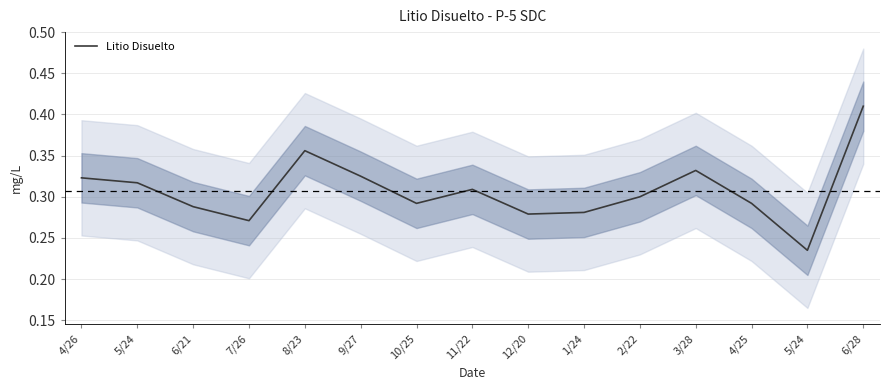

What is the maximum value shown in the chart?

0.4